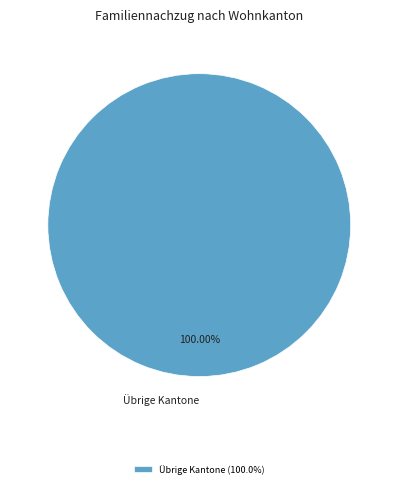

How many slices are in this pie chart?

1